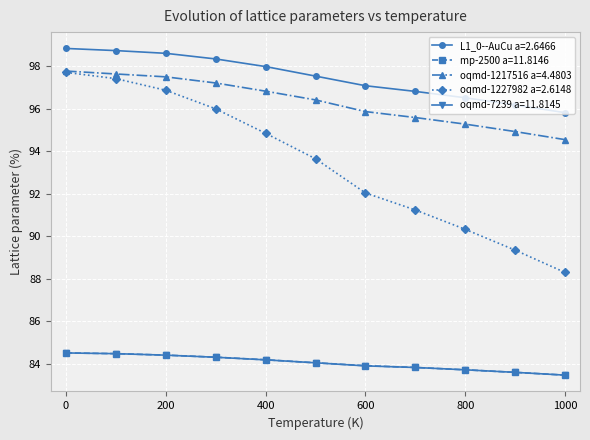

What is the highest value of the oqmd-1227982 a=2.6148 series?

97.7